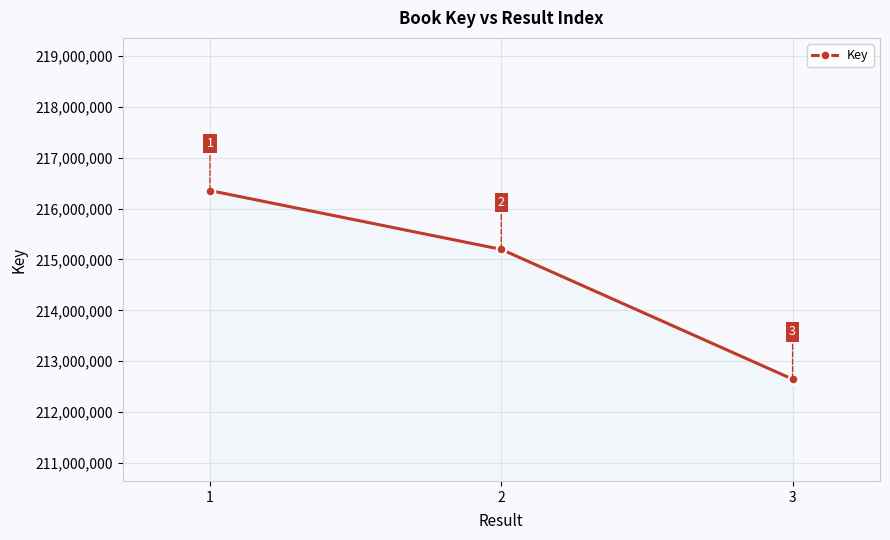

What is the ratio of the value at 3 to the value at 2?

1.0